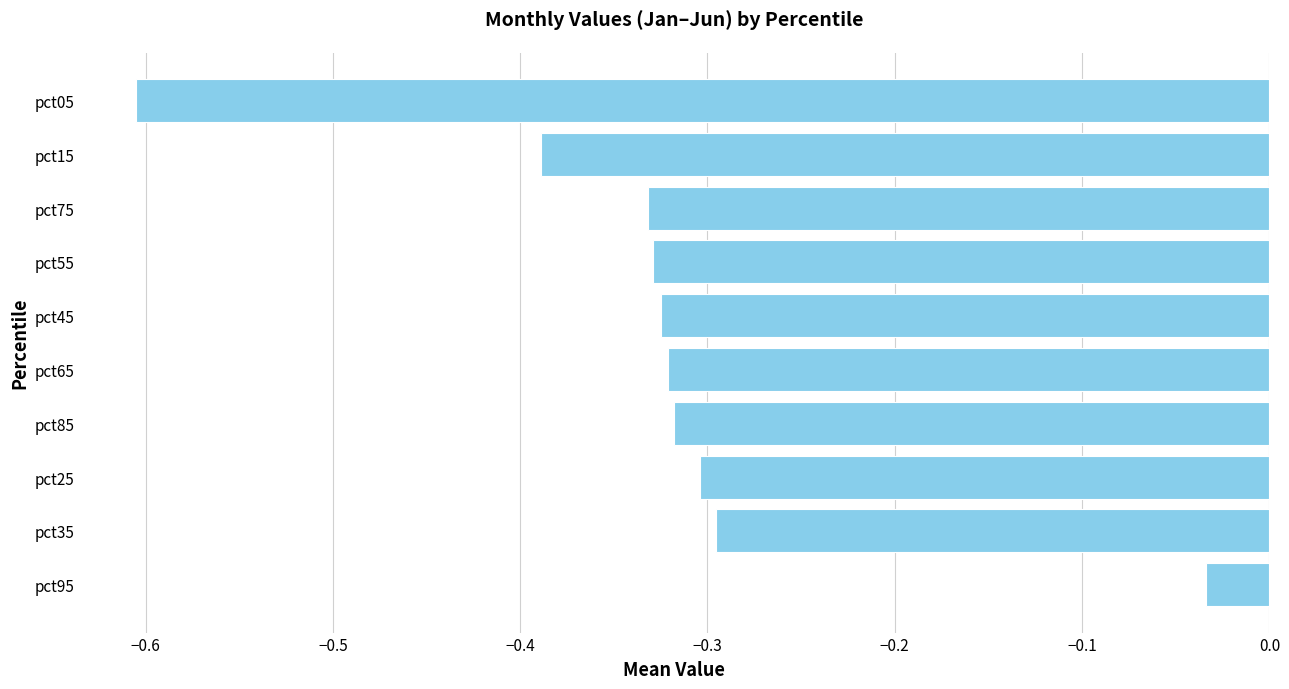

What is the smallest value displayed?

-0.6